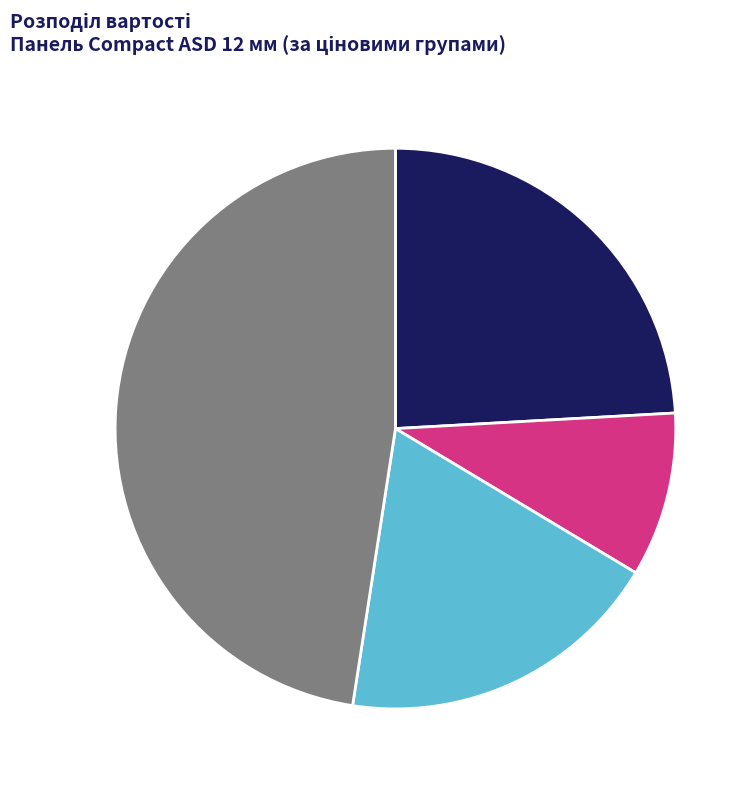

Approximately how many times larger is the value at Група B (×1) 29 119.25 грн compared to Група C (×1) 57 826.22 грн?

0.5